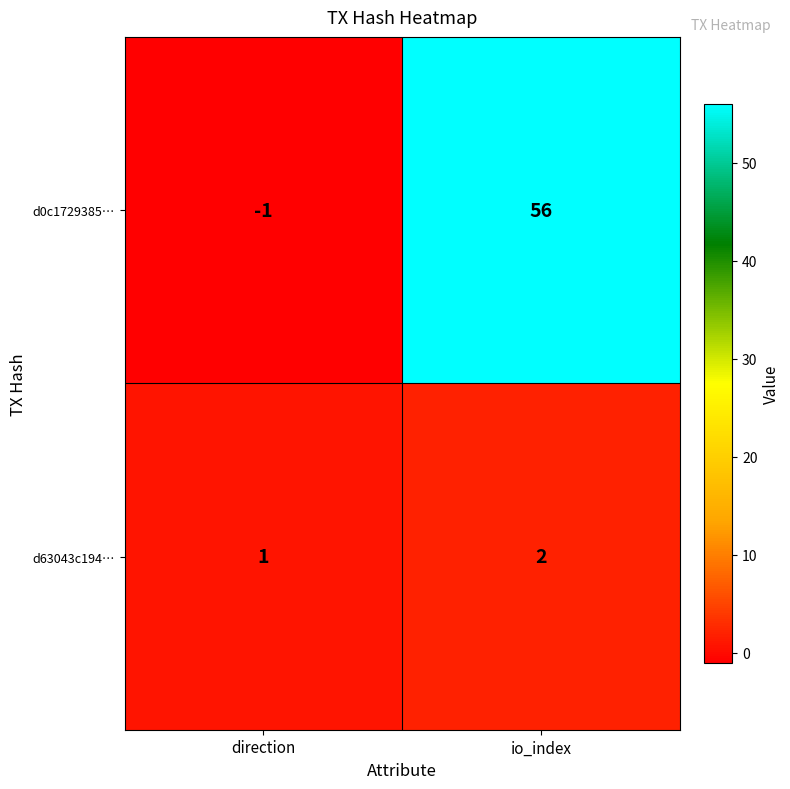

Reading left to right, what are all the values shown in this chart?

d0c1729385…: -1	56
d63043c194…: 1	2